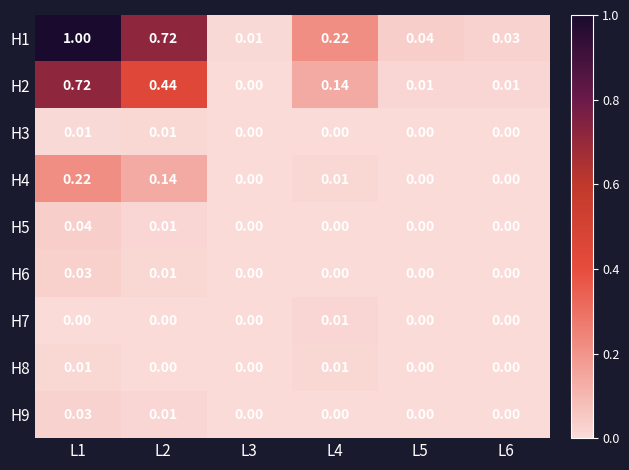

At which category does the chart reach its minimum across all series?

L3